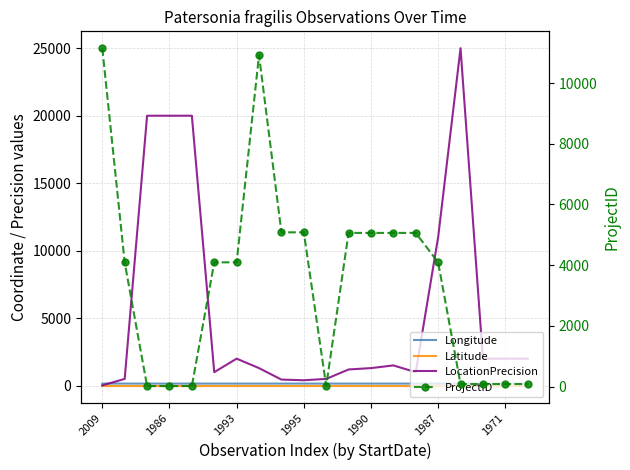

Reading left to right, extract all data points from this chart.

Longitude: 153.0	153.1	153.0	153.1	153.1	153.1	153.1	152.5	153.1	153.1	153.1	153.1	153.1	153.1	153.1	153.1	153.3	153.1	153.1	153.0
Latitude: -26.8	-26.8	-26.3	-26.1	-26.1	-26.7	-26.7	-28.2	-26.6	-26.6	-25.2	-26.5	-26.5	-26.5	-26.5	-28.3	-28.2	-26.0	-26.0	-26.9
LocationPrecision: 20.0	500.0	20000.0	20000.0	20000.0	1000.0	2000.0	1300.0	450.0	400.0	500.0	1200.0	1300.0	1500.0	1000.0	11000.0	25000.0	2000.0	2000.0	2000.0
ProjectID: 11149.0	4090.0	17.0	17.0	17.0	4093.0	4094.0	10920.0	5082.0	5082.0	21.0	5063.0	5063.0	5063.0	5063.0	4091.0	82.0	82.0	82.0	82.0